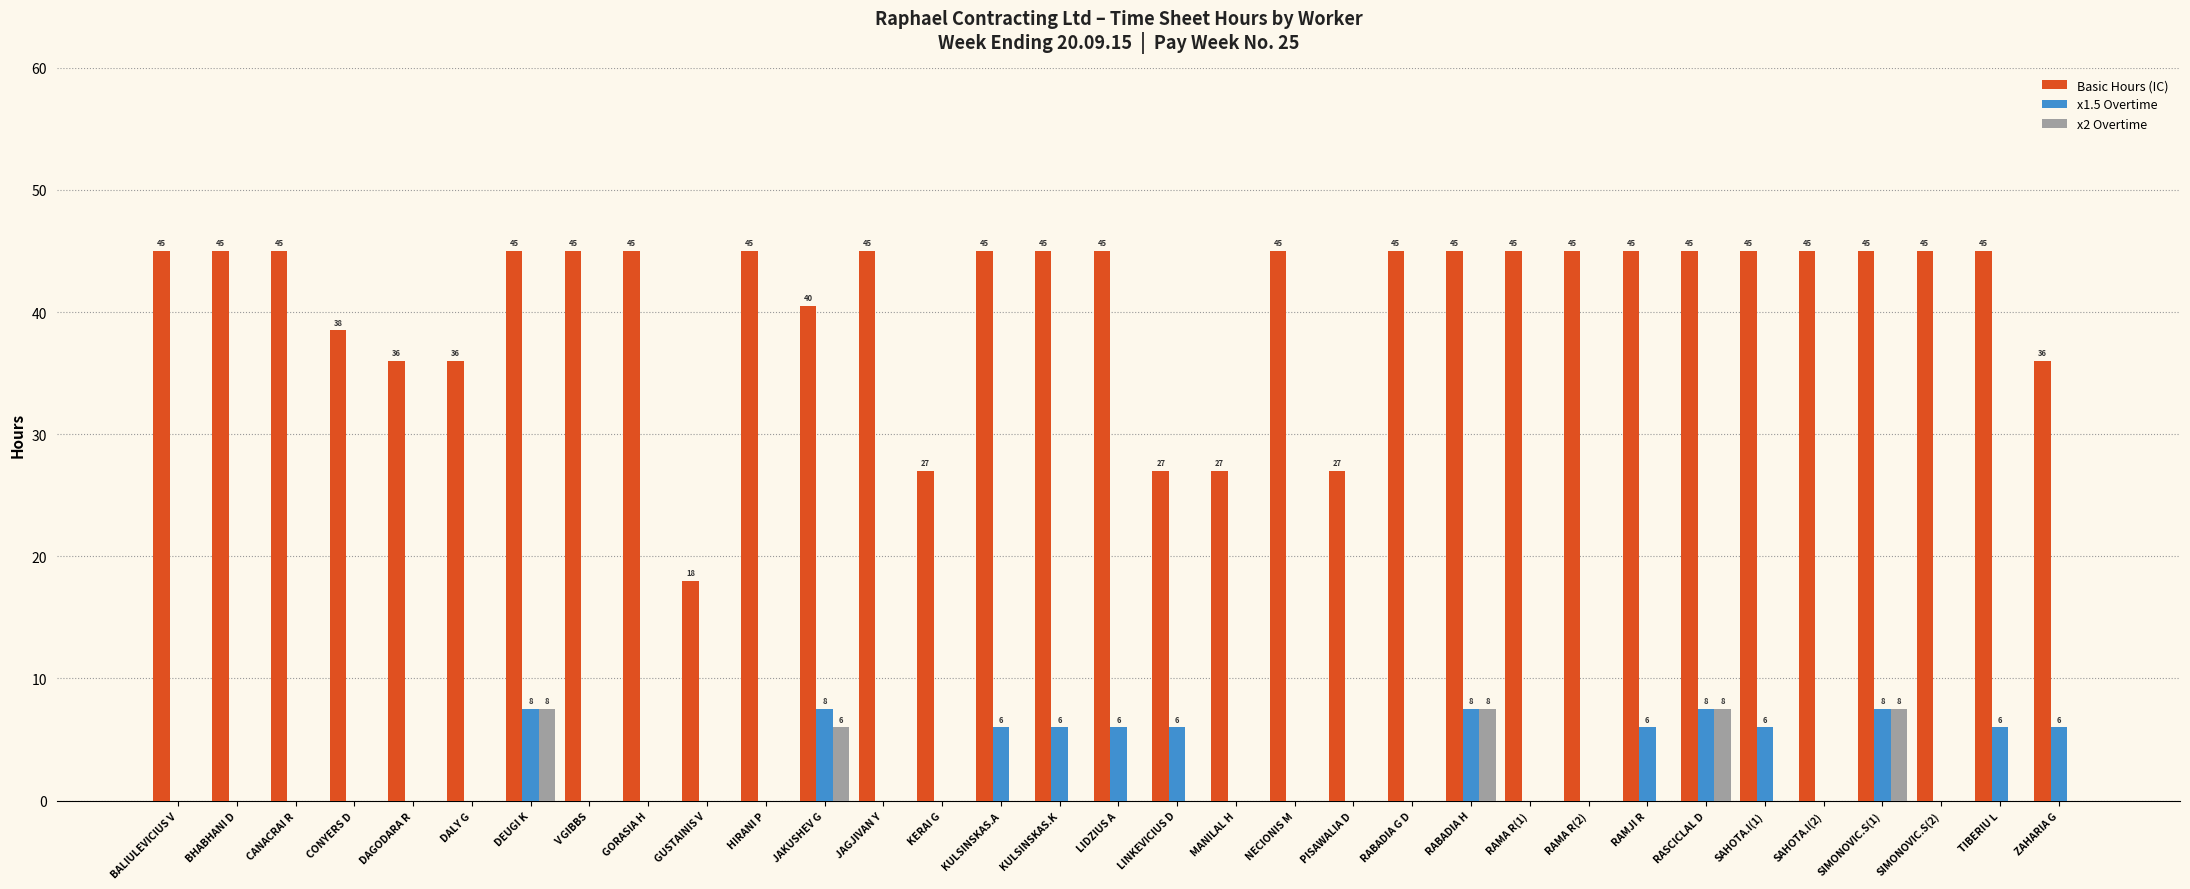

What is the maximum value for x2 Overtime?

7.5